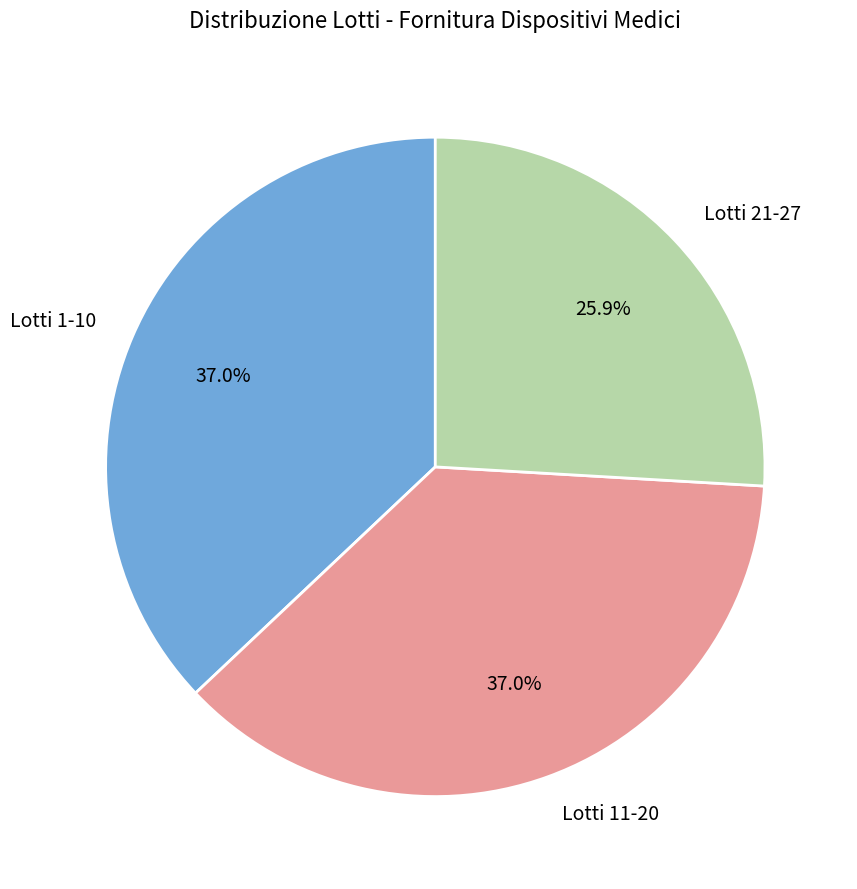

Approximately how many times larger is the value at Lotti 21-27 compared to Lotti 1-10?

0.7